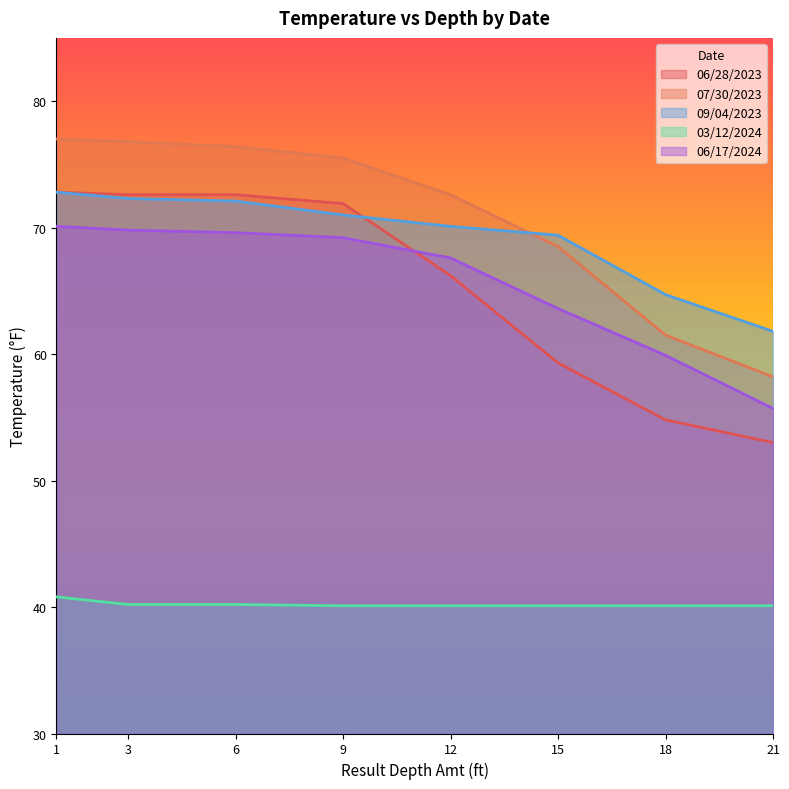

At which category is the sum across all series the highest?

1